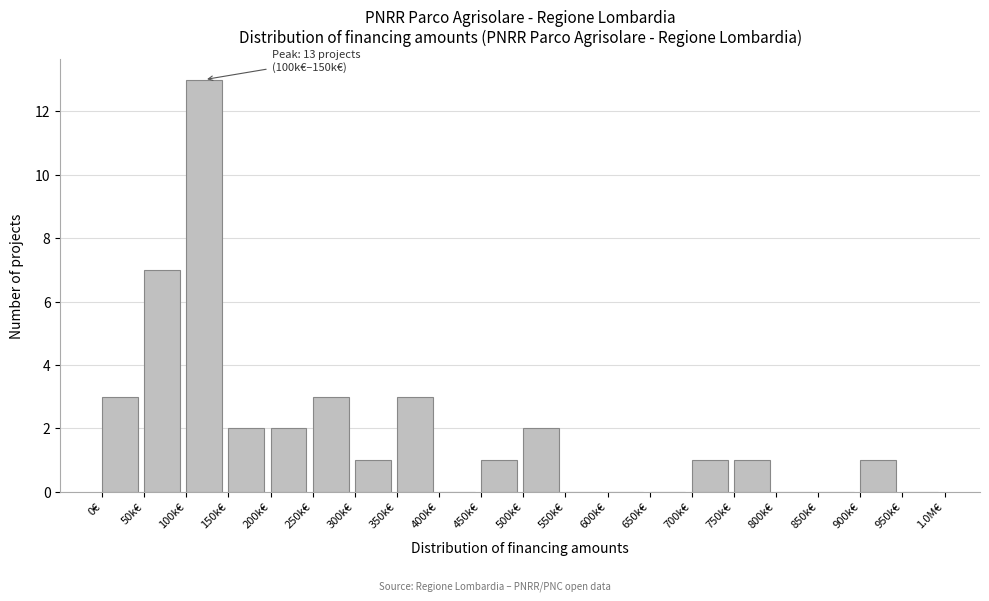

Reading right to left, extract all data points from this chart.

950k€=0	900k€=1	850k€=0	800k€=0	750k€=1	700k€=1	650k€=0	600k€=0	550k€=0	500k€=2	450k€=1	400k€=0	350k€=3	300k€=1	250k€=3	200k€=2	150k€=2	100k€=13	50k€=7	0€=3